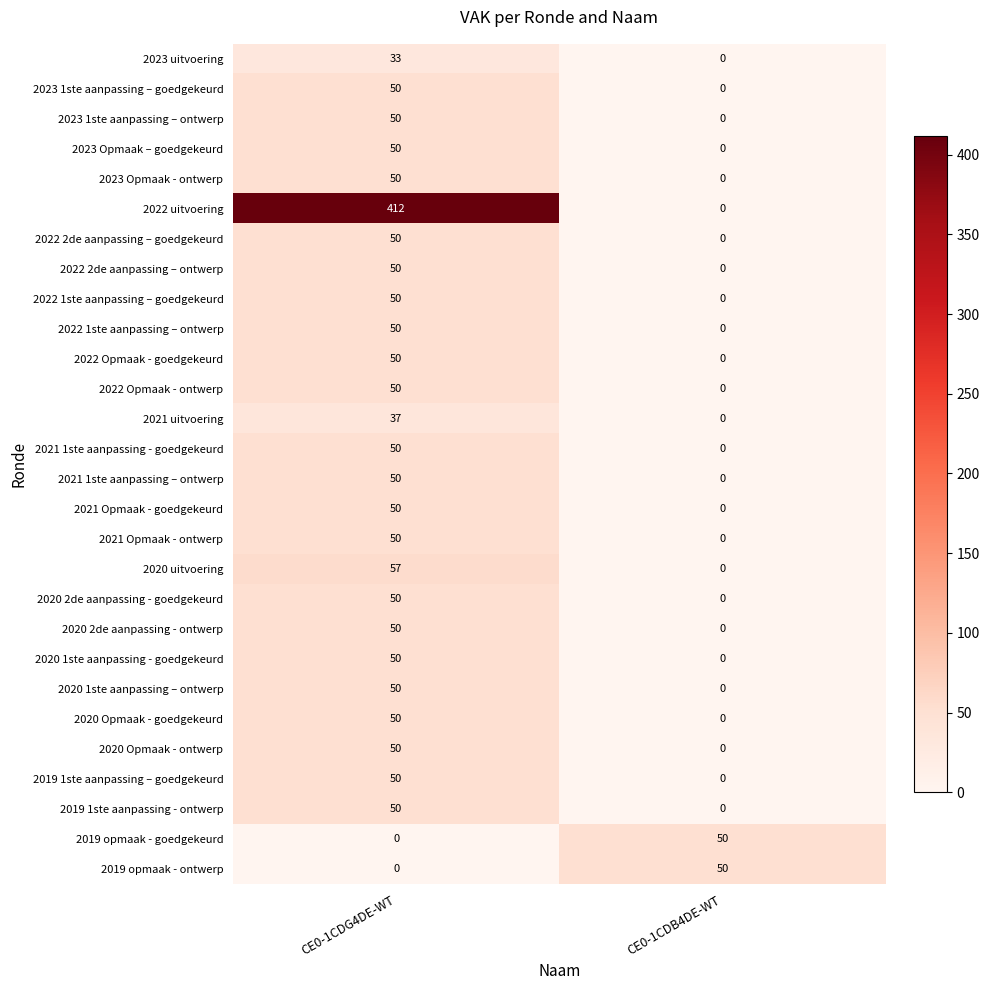

Count the number of data series in this chart.

28